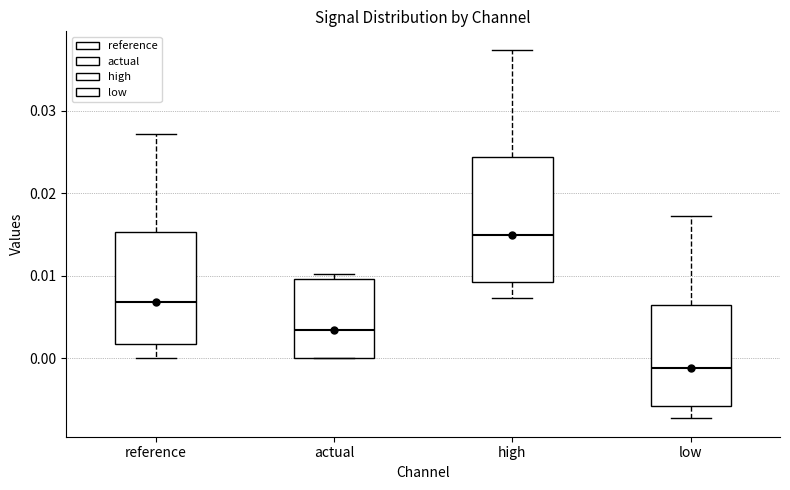

Which box is the tallest, from its lower edge to its upper edge?

high